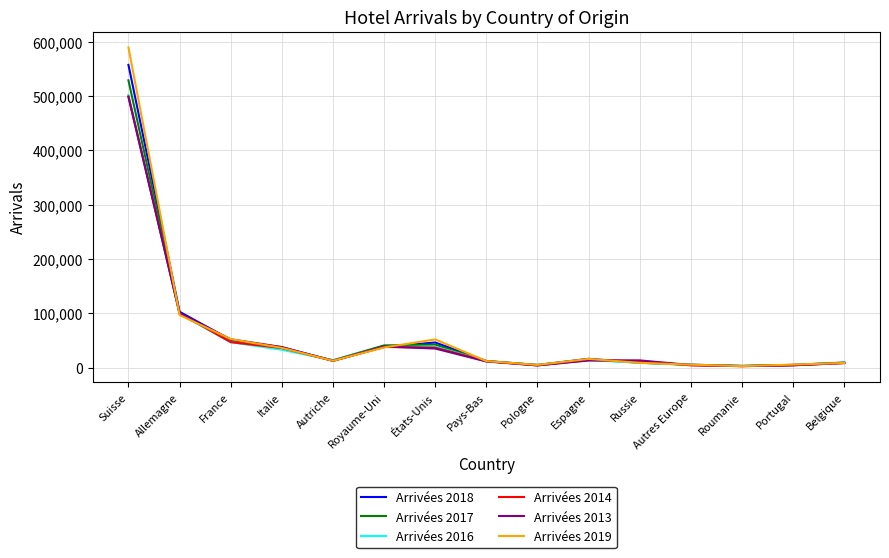

Which series has the largest range (max minus min)?

Arrivées 2019